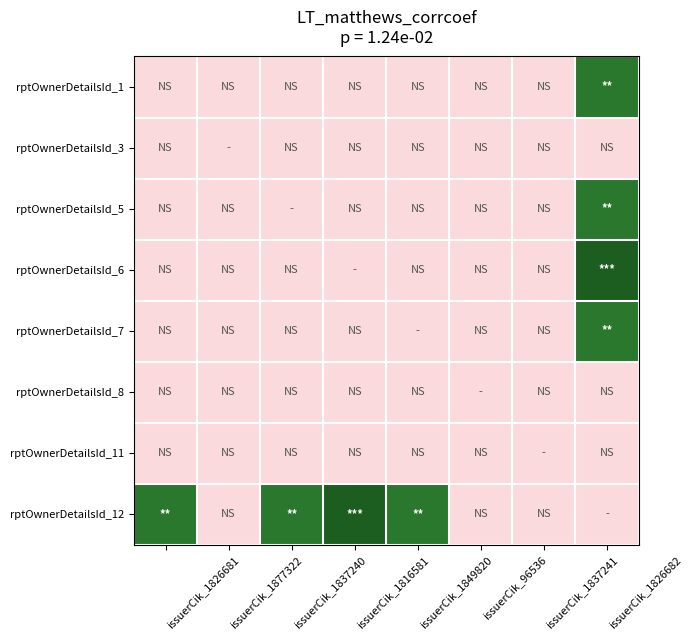

At which category does the chart reach its minimum across all series?

issuerCik_1826681